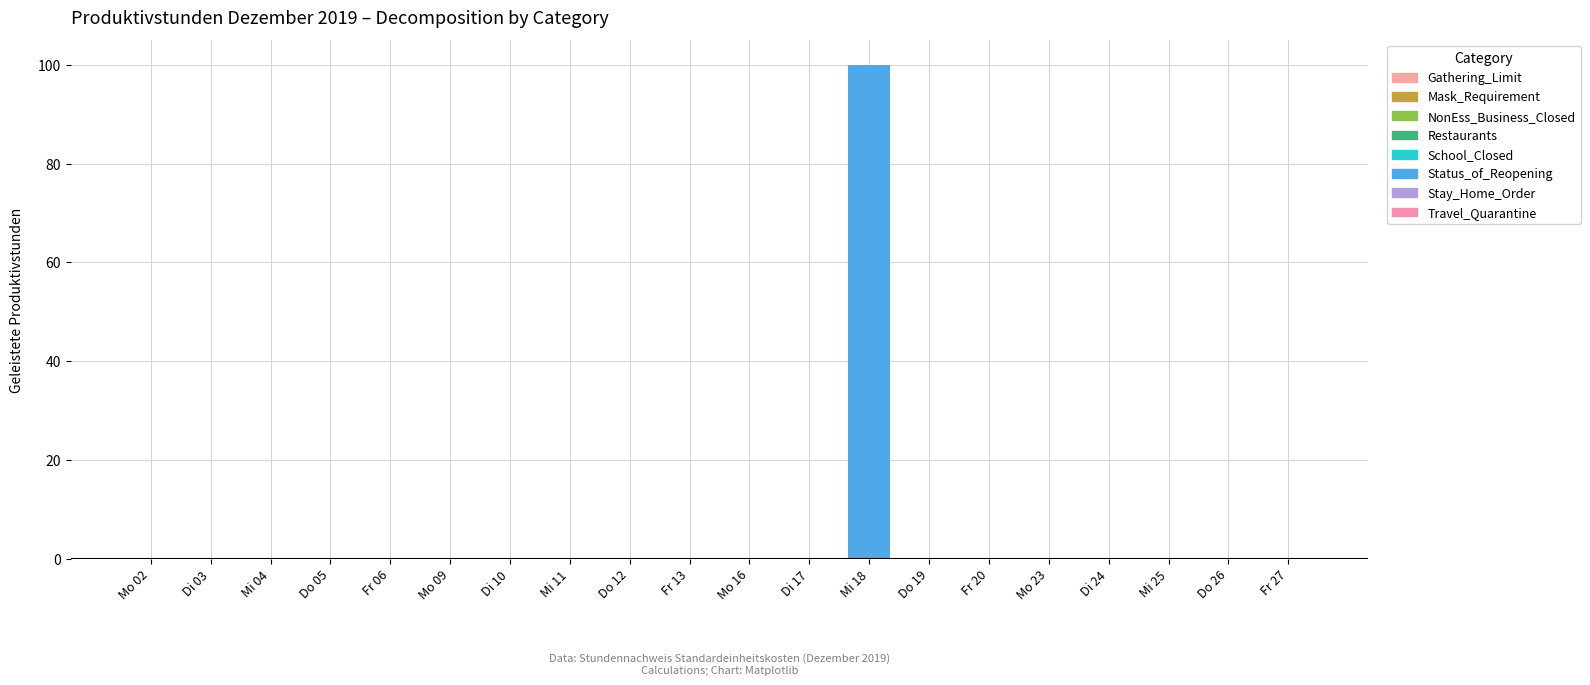

The value at Fr 06 is 32. True or false?

False